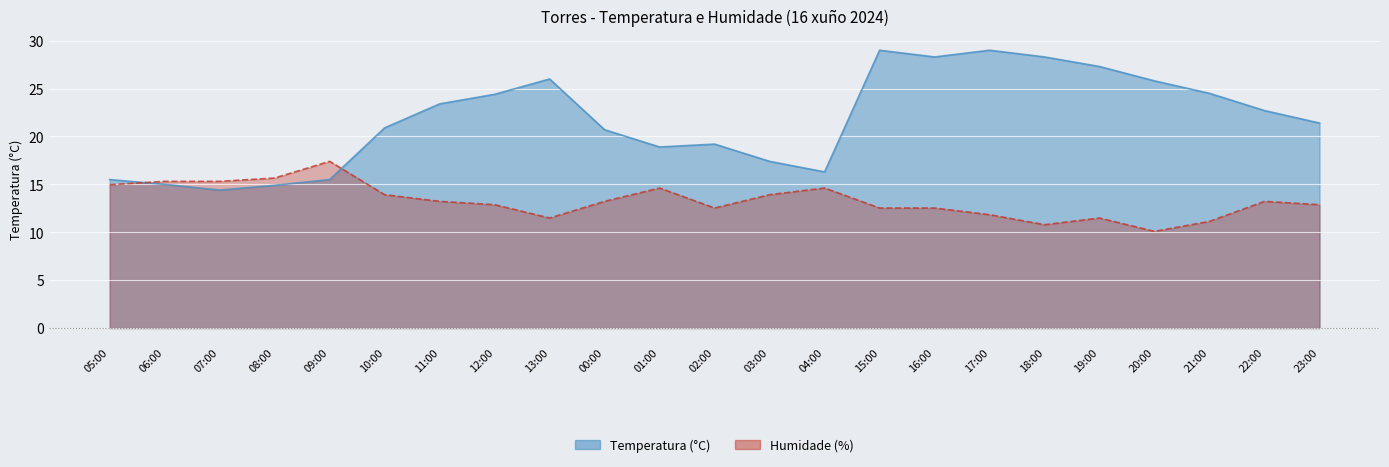

Rank the series by their average value, from highest to lowest.

Temperatura (°C), Humidade (%)